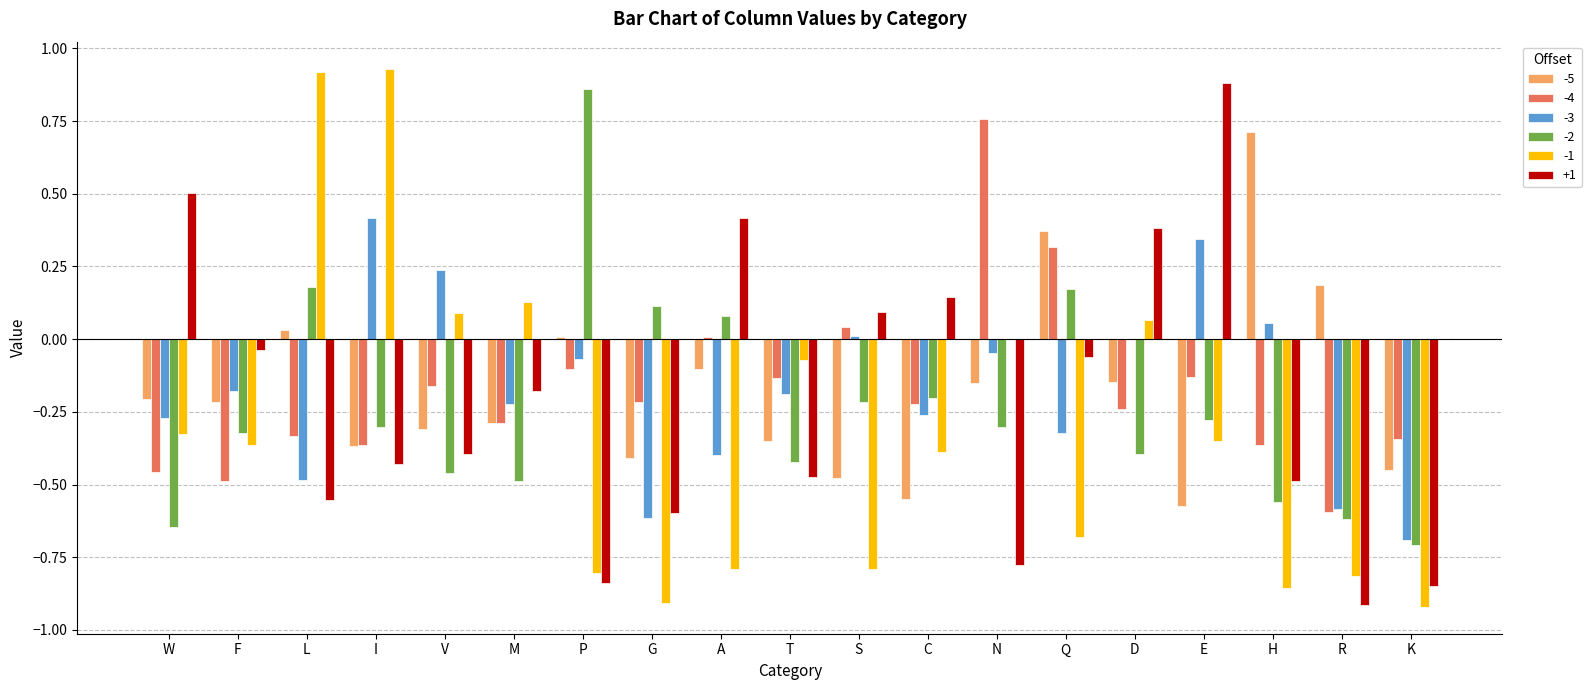

The value of -4 at H is -0.4. True or false?

True